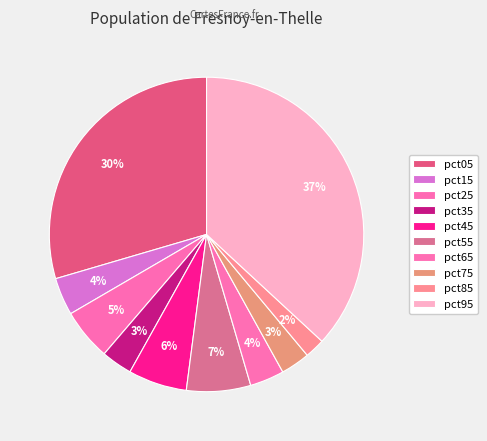

Between pct05 and pct85, which is larger?

pct05